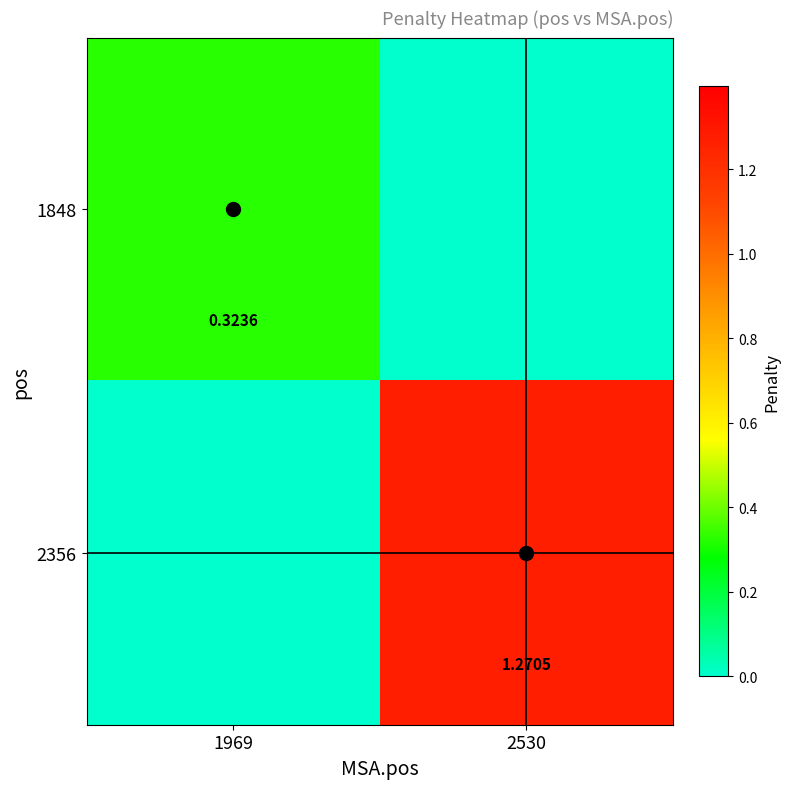

List the series in order of their peak value, lowest first.

1848, 2356